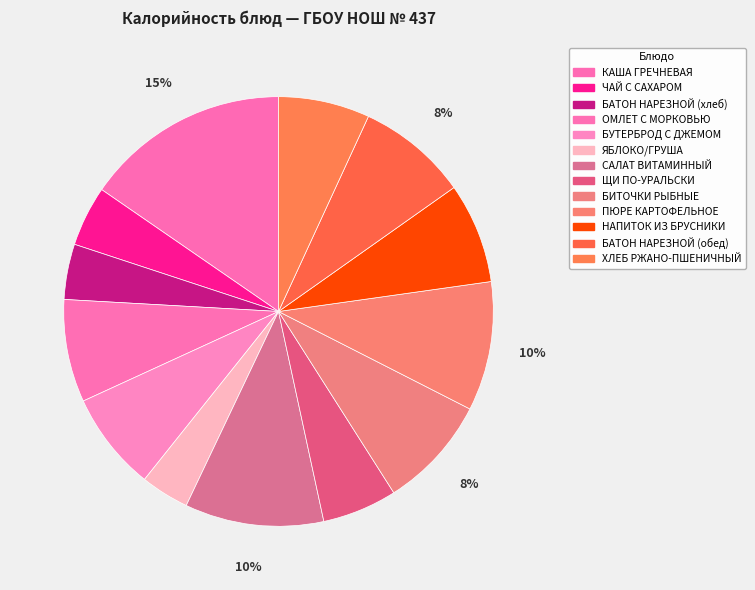

How many segments does this pie chart have?

13